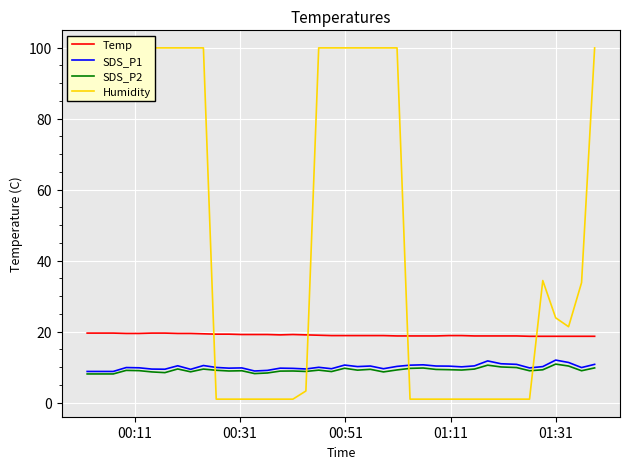

True or false: SDS_P1 and SDS_P2 cross at least once.

False